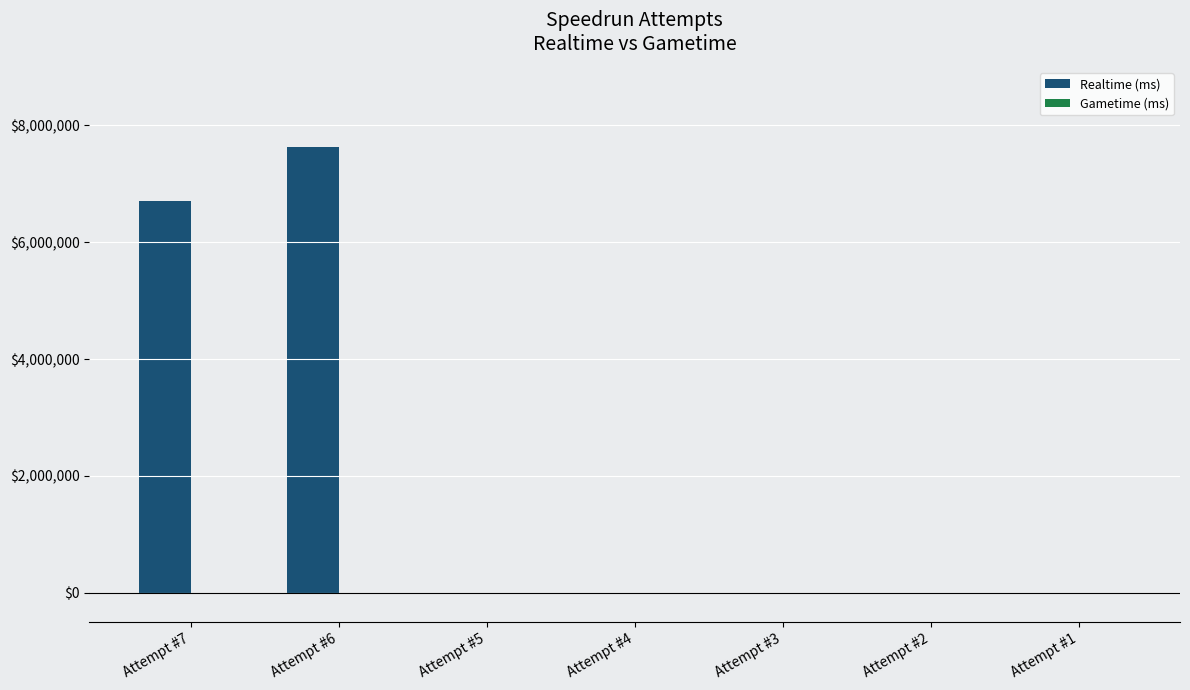

Where is the data nearest to the value 3814129?

Attempt #7